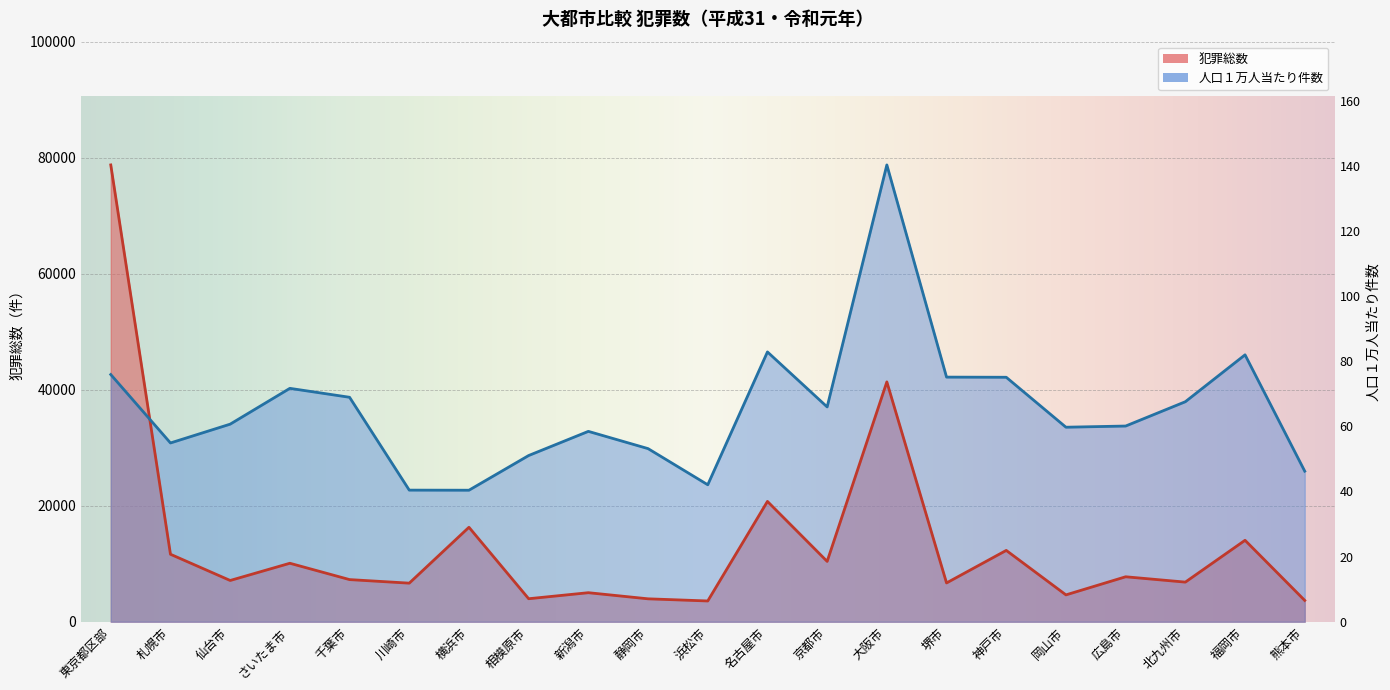

What is the value of the 人口１万人当たり件数 point at the 21st from the left?

25958.1